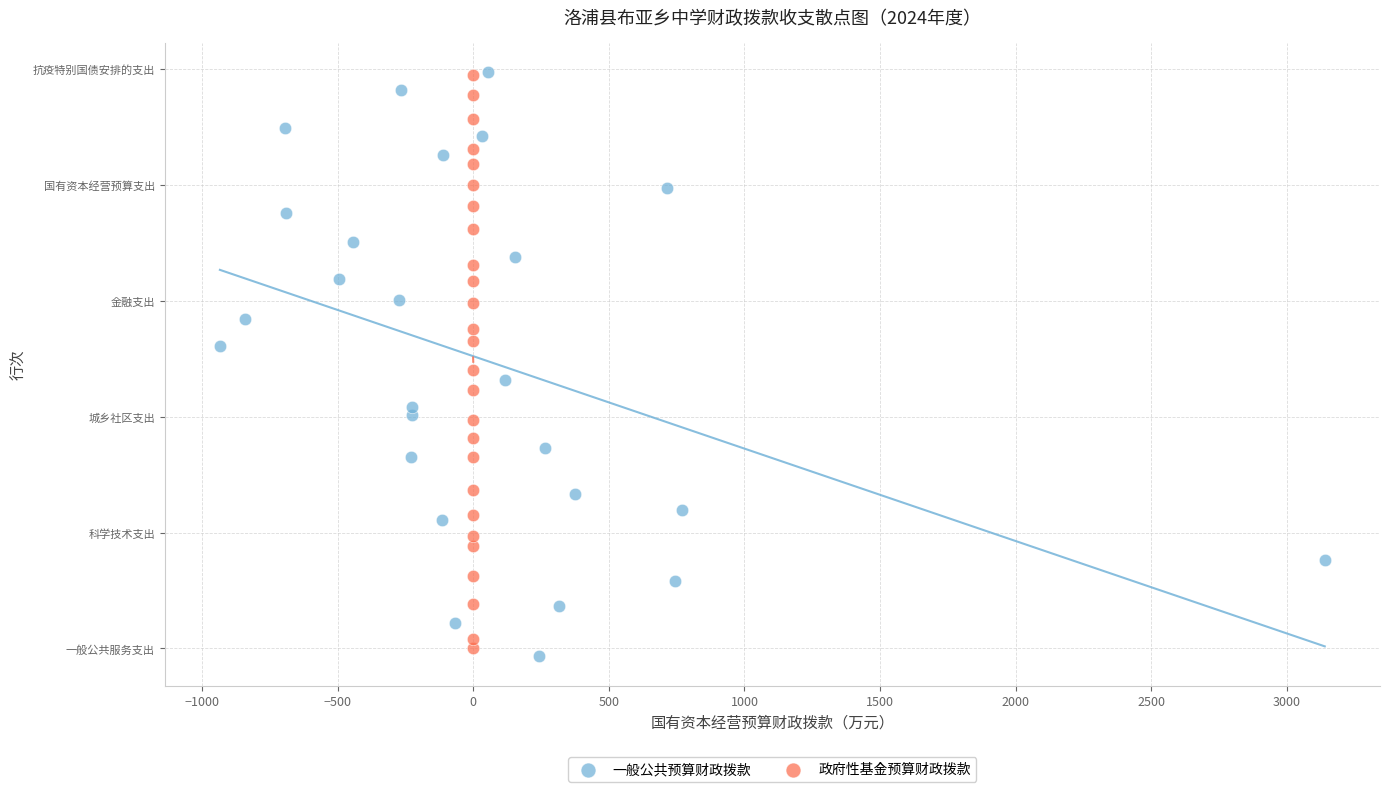

What are all the series names shown in the legend?

一般公共预算财政拨款, 政府性基金预算财政拨款